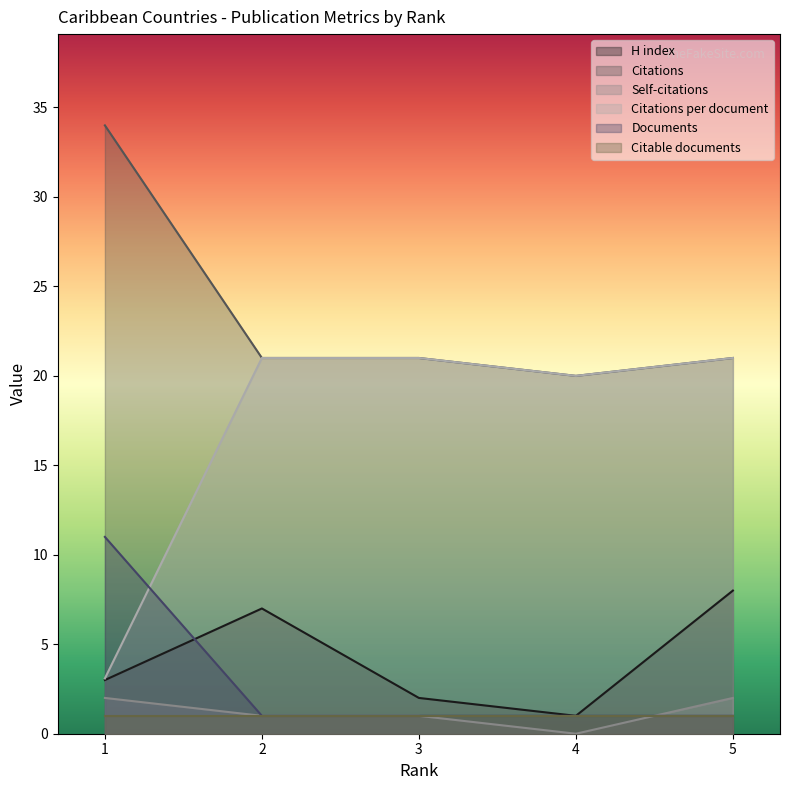

At how many categories does at least one series exceed 14?

5